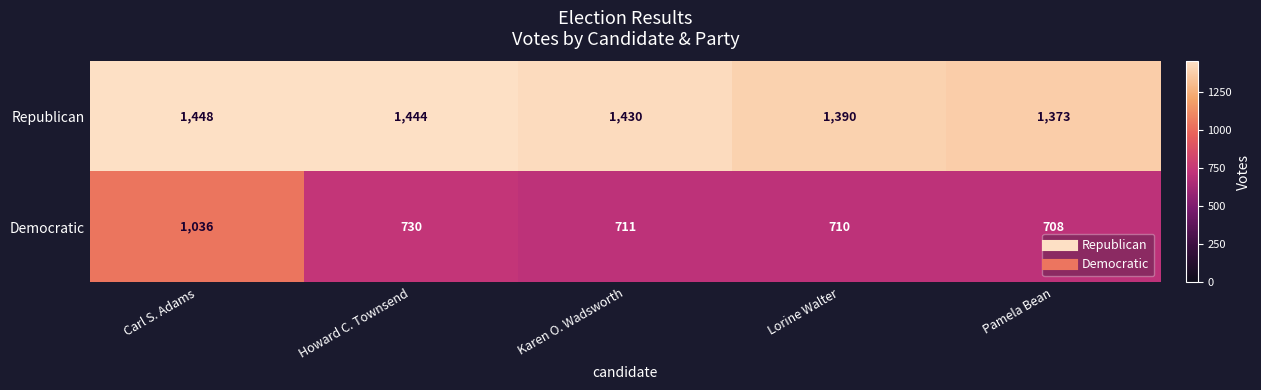

Which label corresponds to the largest value in the chart?

Carl S. Adams